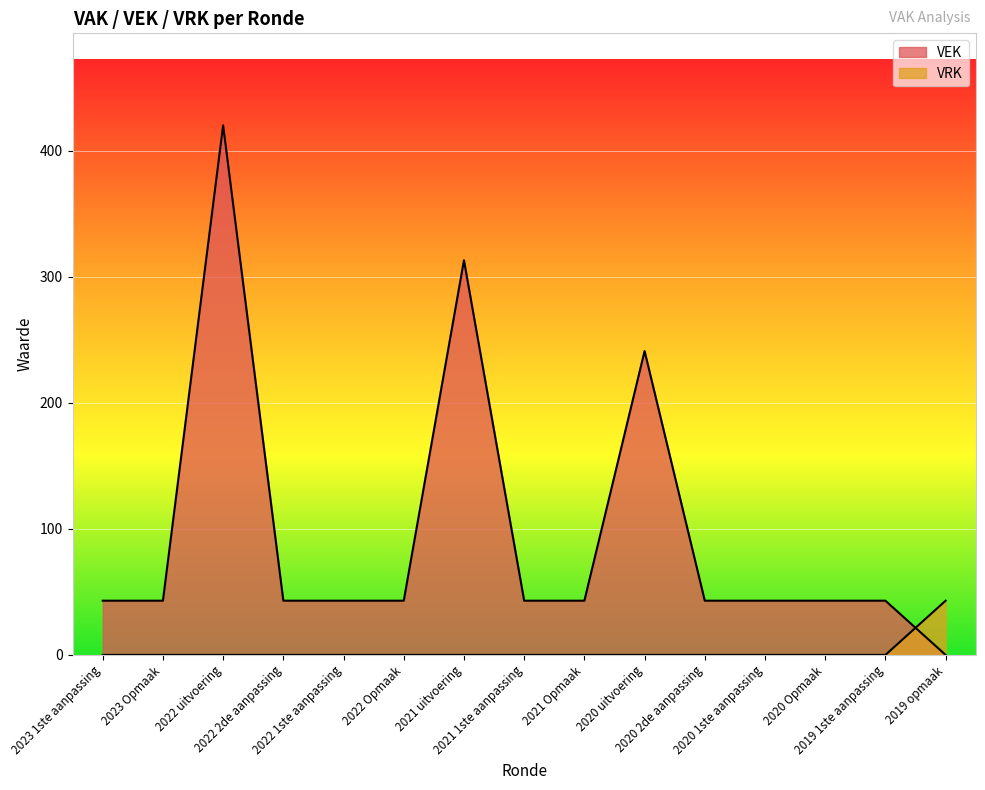

What is the difference between the second highest and minimum values in the VEK series?

313